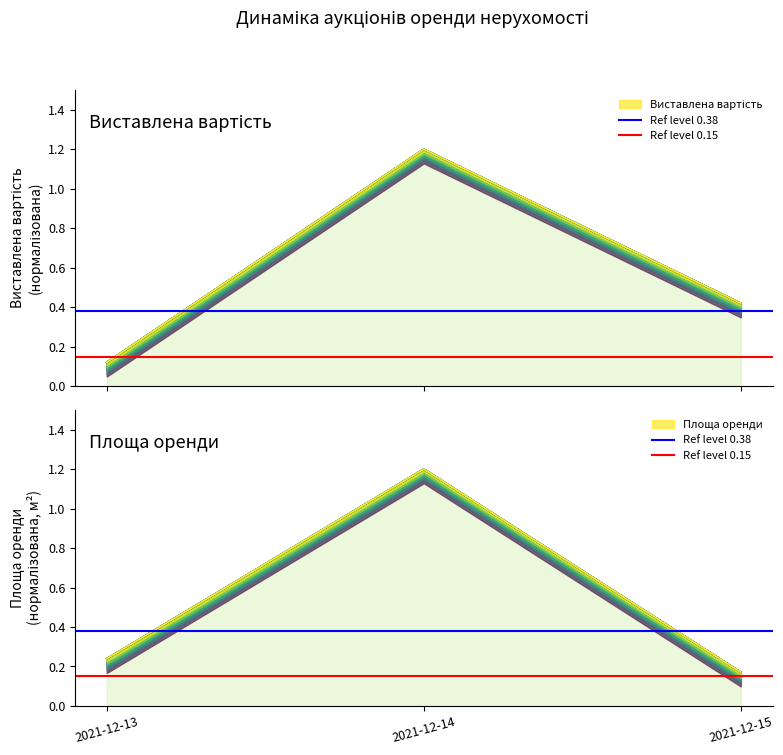

What is the difference between the highest and lowest values at 2021-12-13?

0.2